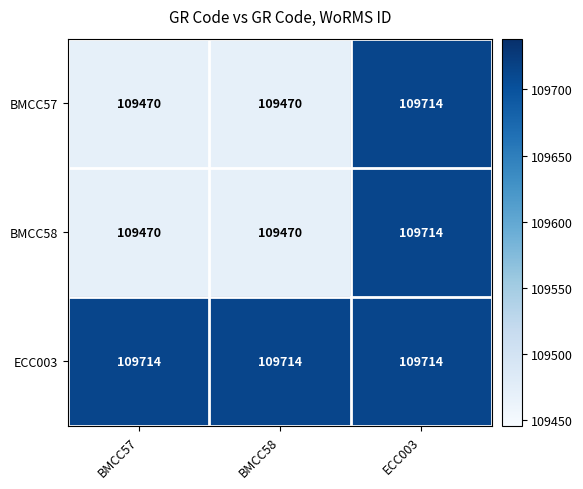

What is the smallest value displayed?

109470